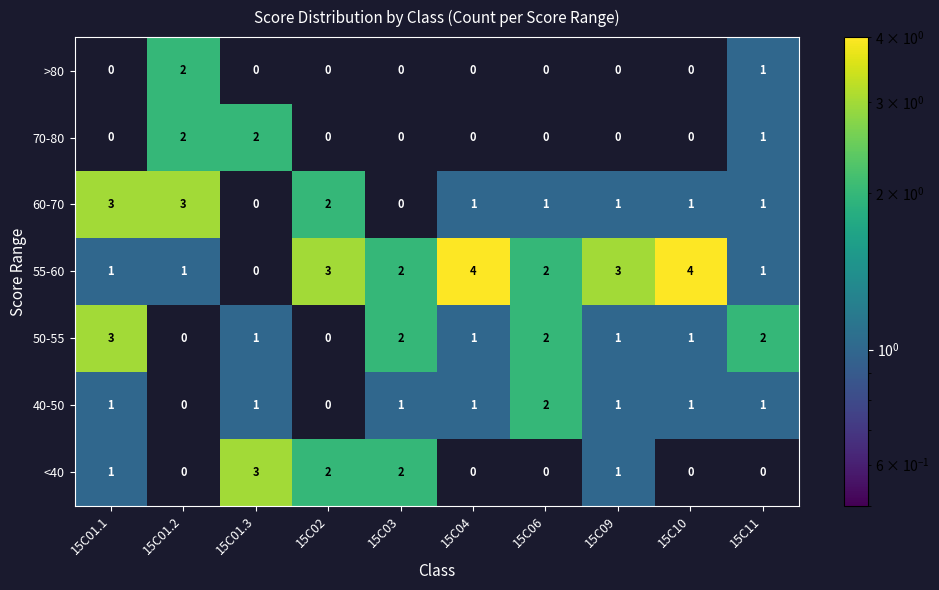

Which series has the largest total across all categories?

55-60